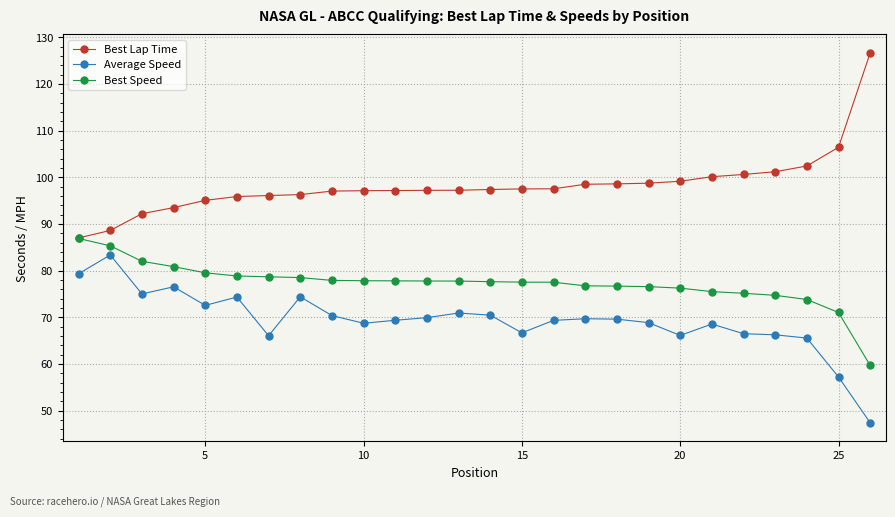

What is the maximum value shown in the chart?

126.6